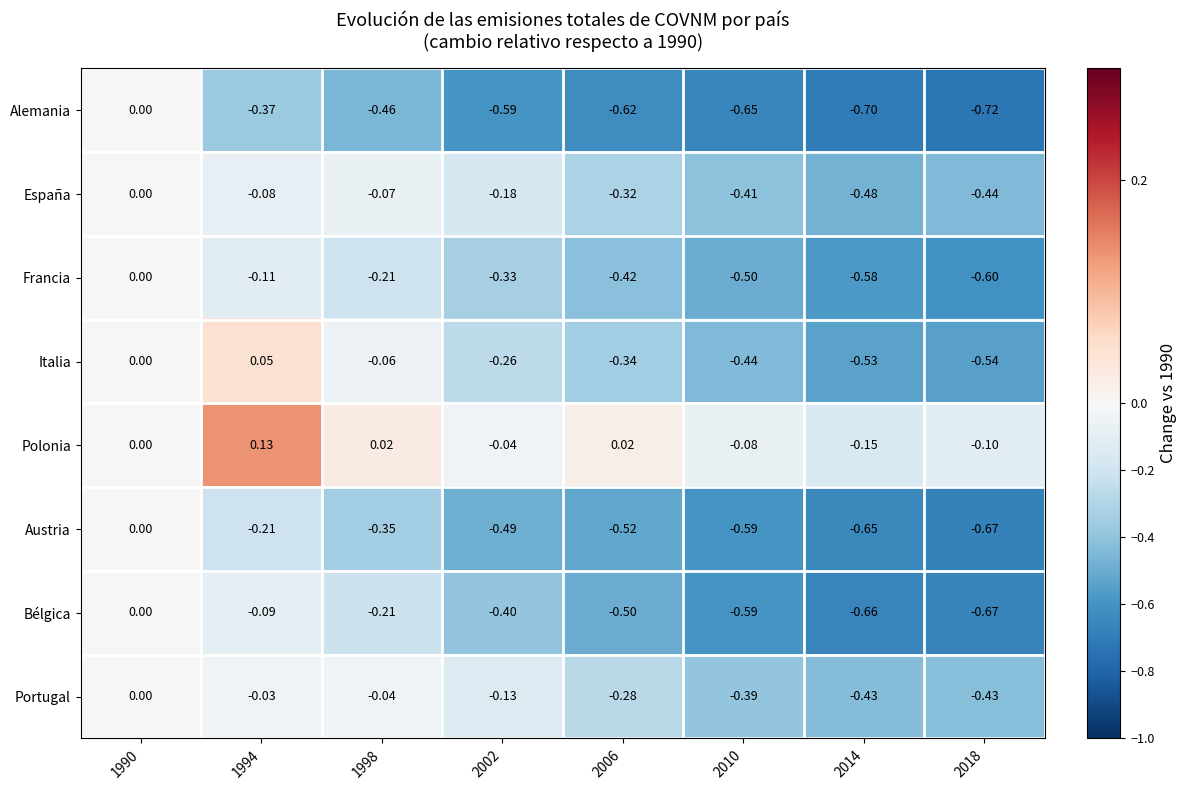

How many categories are shown in the chart?

8